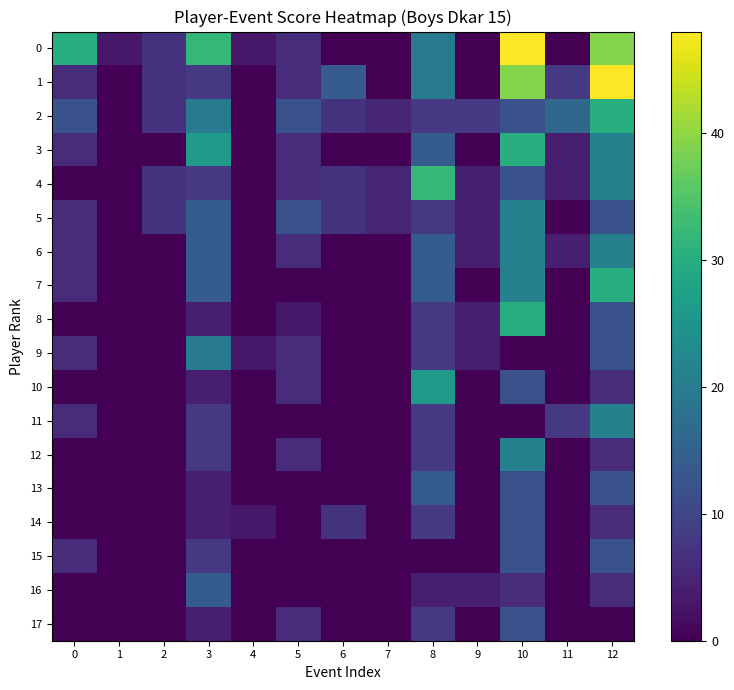

What is the spread (max minus min) of values at 12?

48